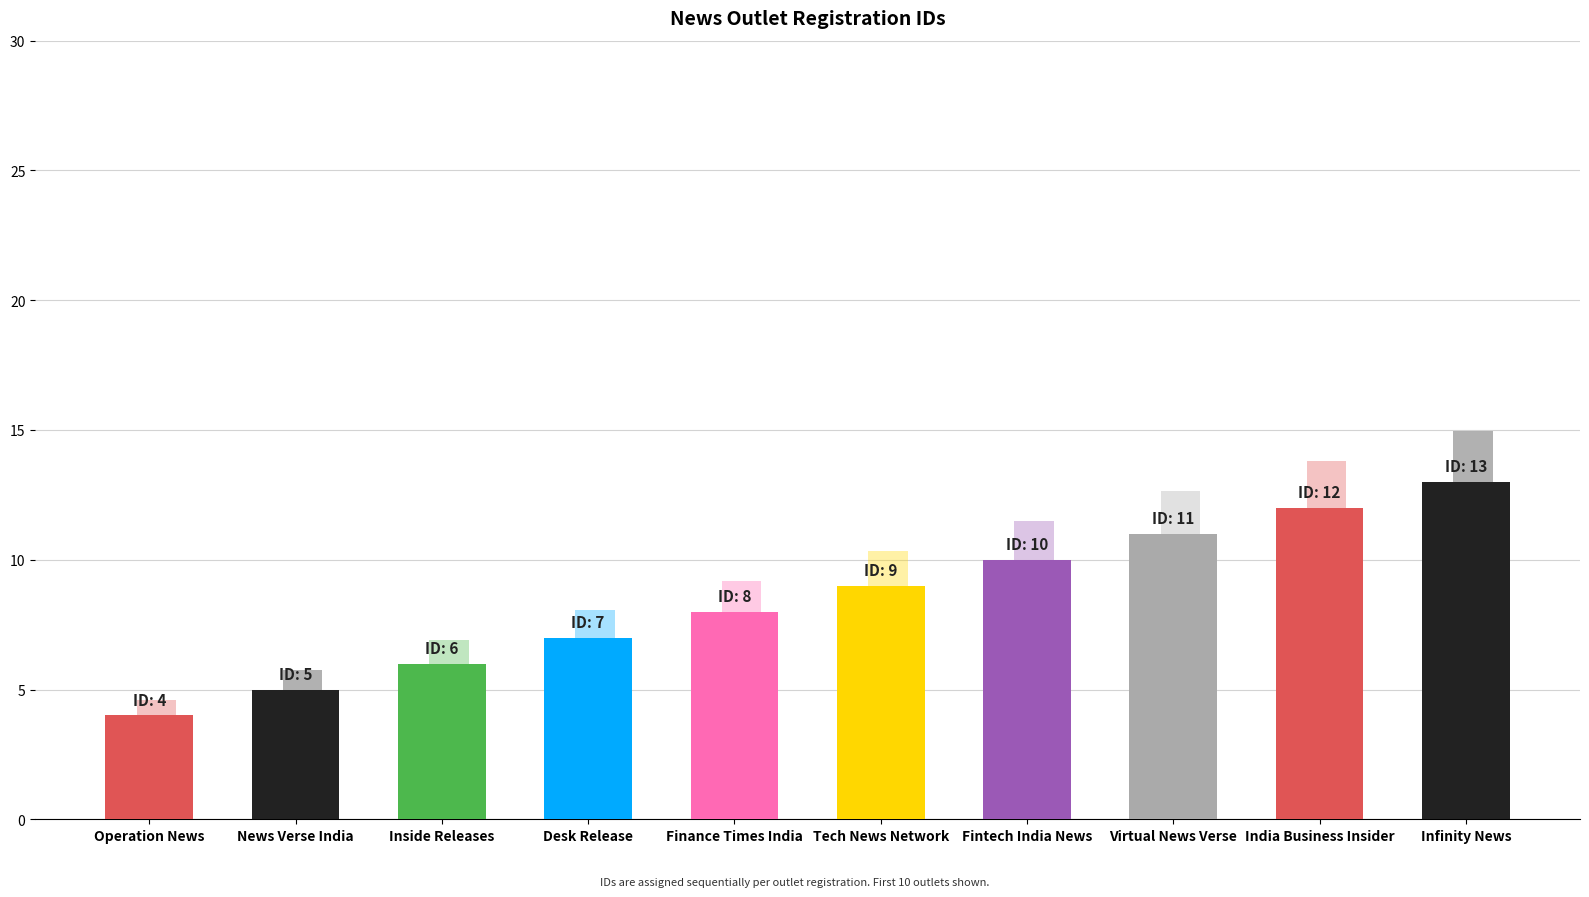

True or false: the data shows 3 at Inside Releases.

False